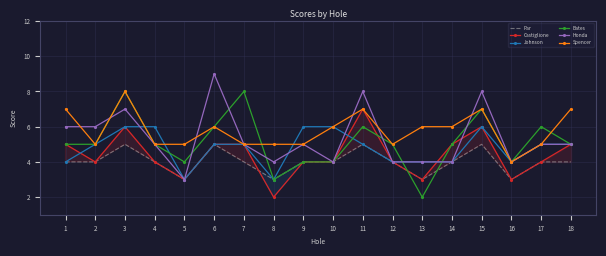

Reading right to left, transcribe all the data shown in this chart.

Par: 18=4	17=4	16=3	15=5	14=4	13=3	12=4	11=5	10=4	9=4	8=3	7=4	6=5	5=3	4=4	3=5	2=4	1=4
Castiglione: 18=5	17=4	16=3	15=6	14=5	13=3	12=4	11=7	10=4	9=4	8=2	7=5	6=5	5=3	4=4	3=6	2=4	1=5
Johnson: 18=5	17=5	16=4	15=6	14=4	13=4	12=4	11=5	10=6	9=6	8=3	7=5	6=5	5=3	4=6	3=6	2=5	1=4
Bates: 18=5	17=6	16=4	15=7	14=5	13=2	12=5	11=6	10=4	9=4	8=3	7=8	6=6	5=4	4=5	3=8	2=5	1=5
Honda: 18=5	17=5	16=4	15=8	14=4	13=4	12=4	11=8	10=4	9=5	8=4	7=5	6=9	5=3	4=5	3=7	2=6	1=6
Spencer: 18=7	17=5	16=4	15=7	14=6	13=6	12=5	11=7	10=6	9=5	8=5	7=5	6=6	5=5	4=5	3=8	2=5	1=7